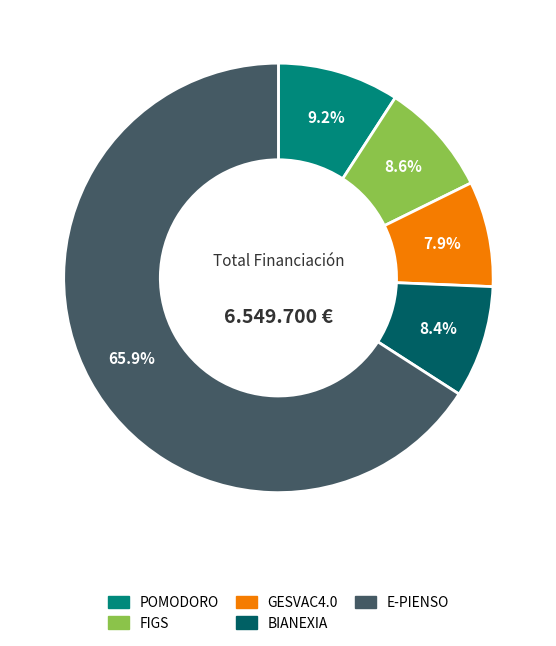

To the nearest percent, what is the combined percentage of GESVAC4.0 and E-PIENSO?

74%